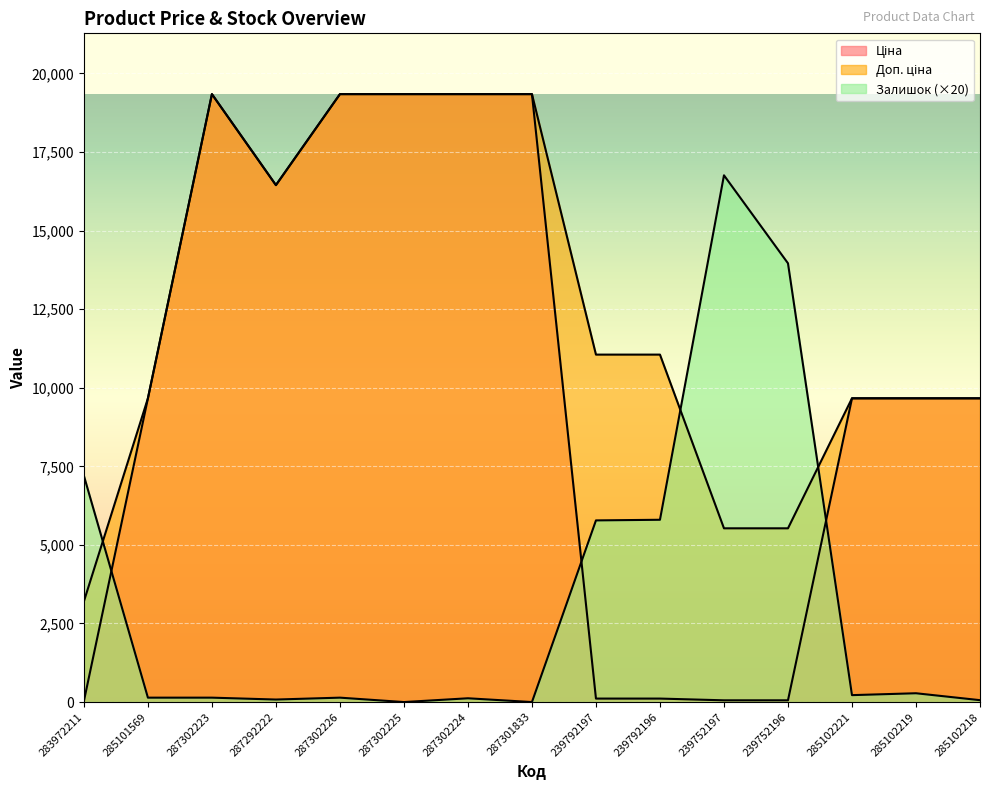

Rank the series by their maximum value, from lowest to highest.

Залишок, Ціна, Доп. ціна